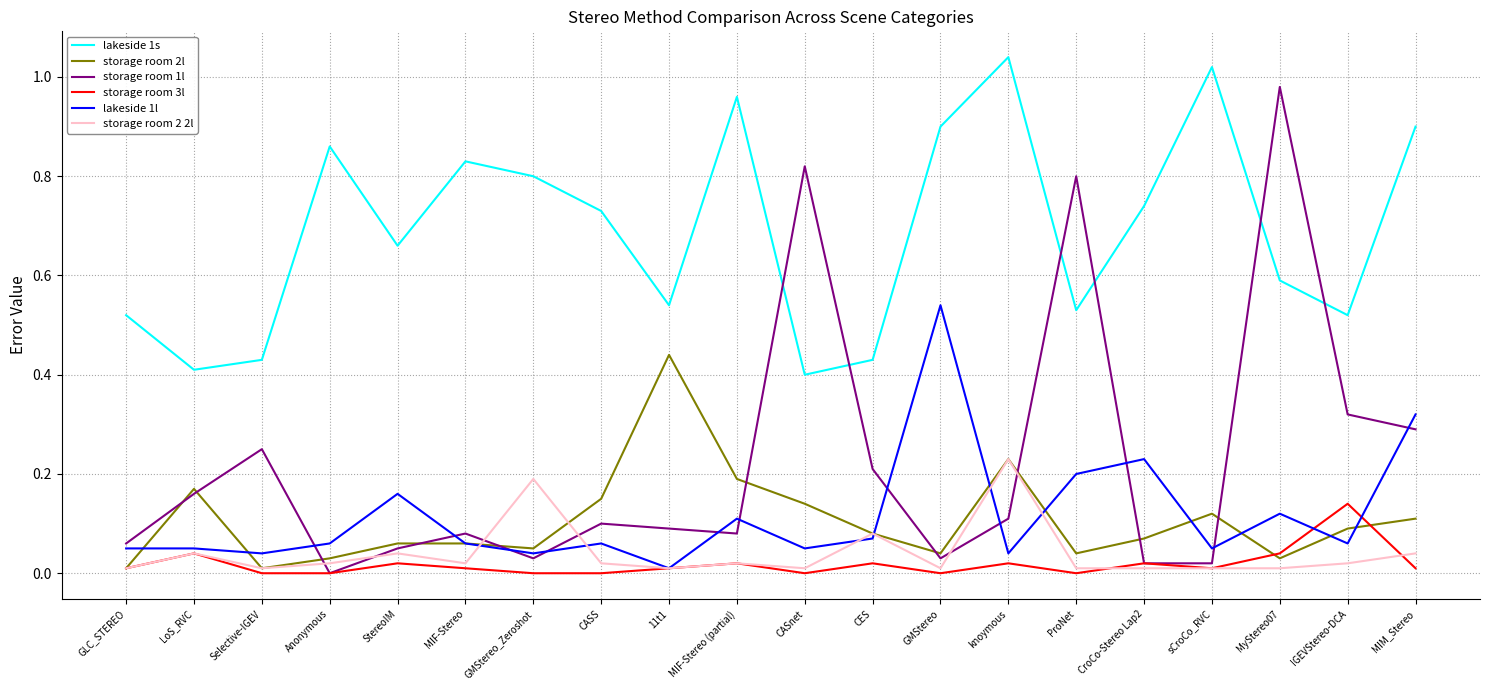

List the series in order of their peak value, highest first.

lakeside 1s, storage room 1l, lakeside 1l, storage room 2l, storage room 2 2l, storage room 3l